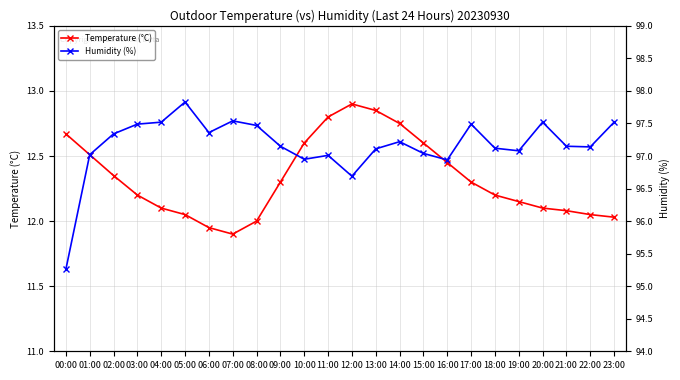

How many series are shown in this chart?

2